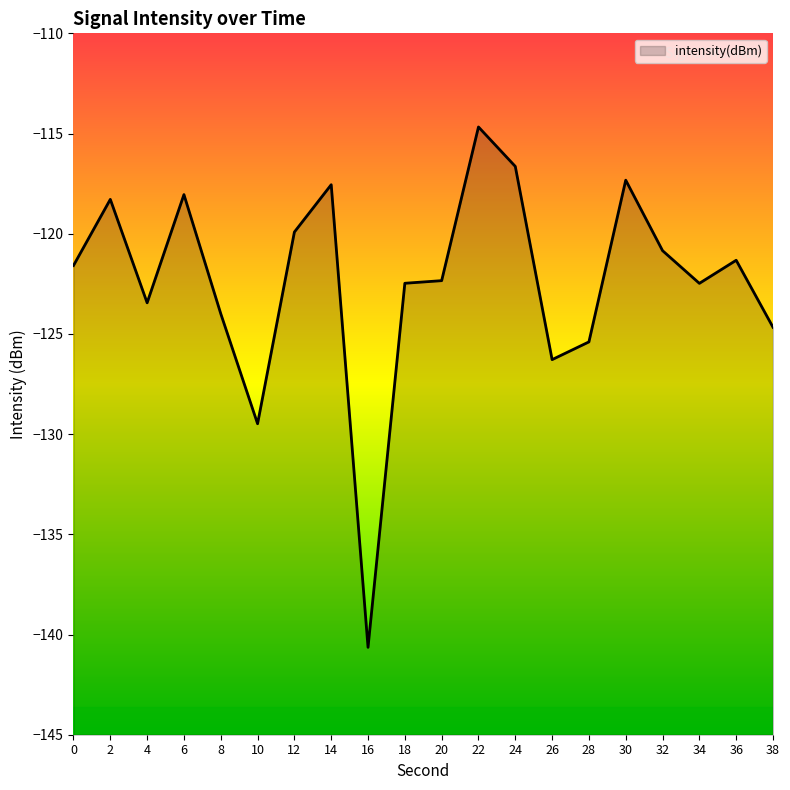

Rank the categories by value from lowest to highest.

16, 10, 26, 28, 38, 8, 4, 34, 18, 20, 0, 36, 32, 12, 2, 6, 14, 30, 24, 22